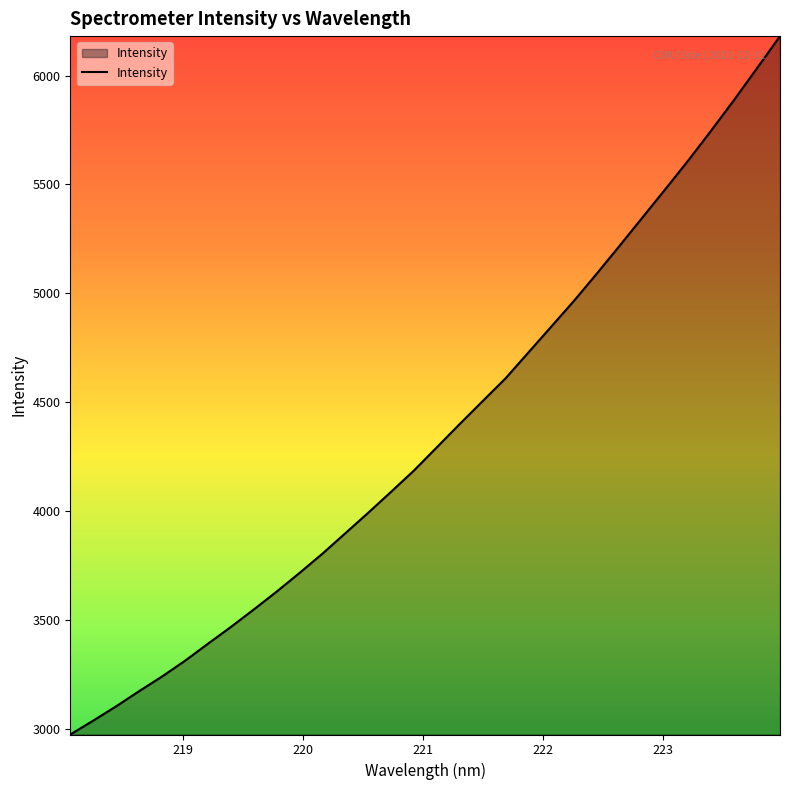

What is the smallest value displayed?

2976.0